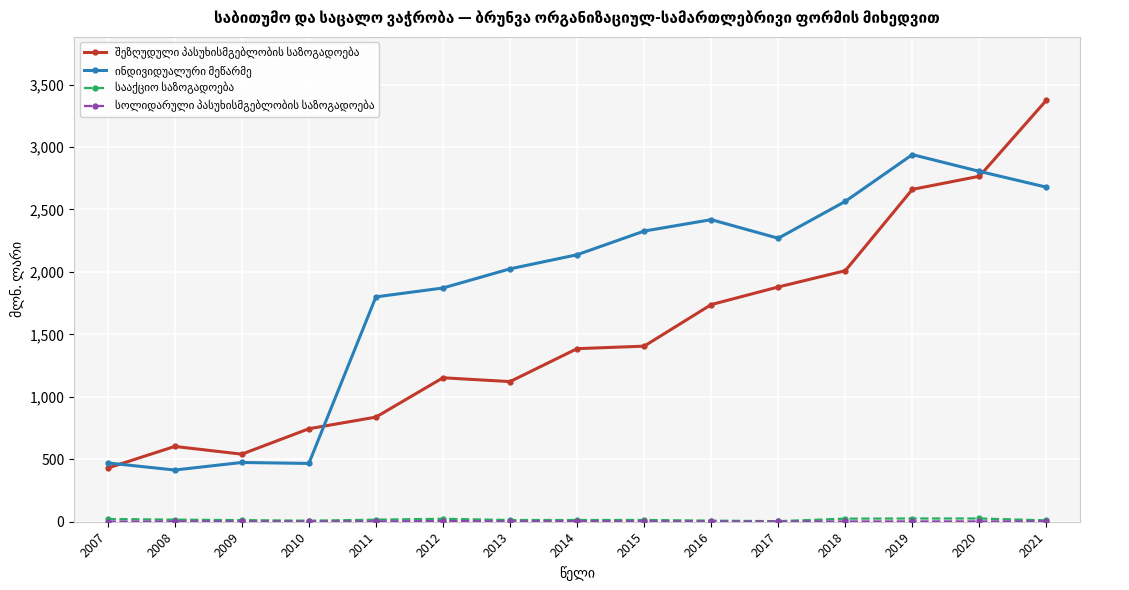

Does the chart have visible grid lines?

Yes